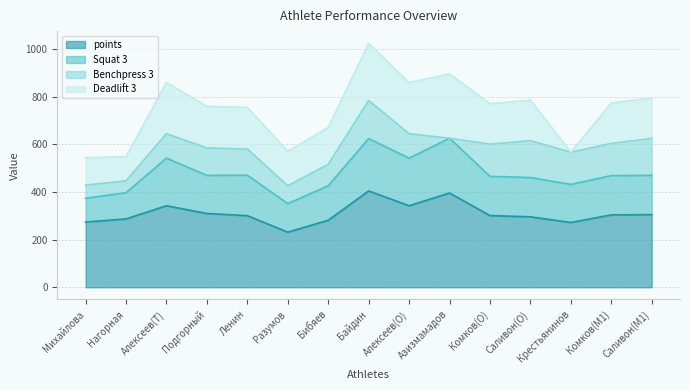

Read the Deadlift 3 value at Саливон(M1).

170.0